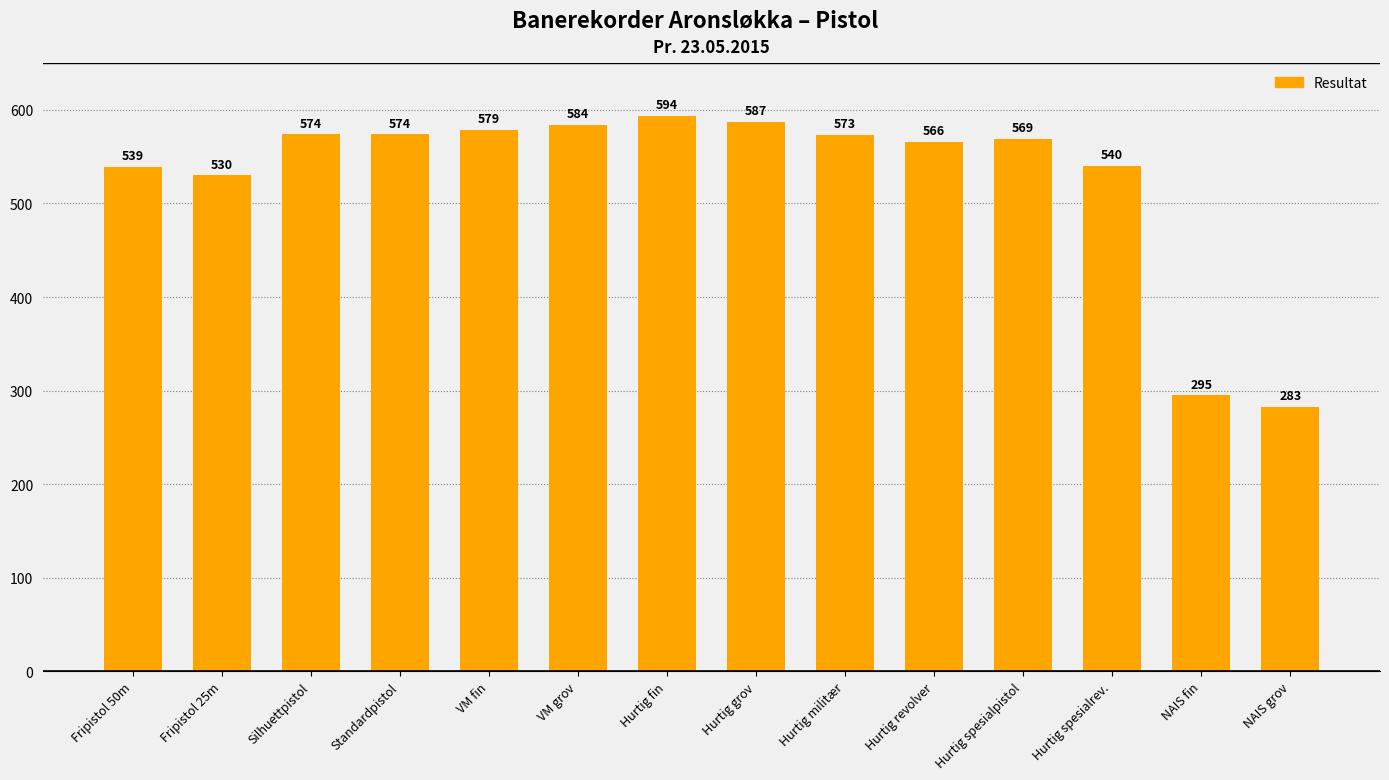

At which label does the data first exceed 573?

Silhuettpistol